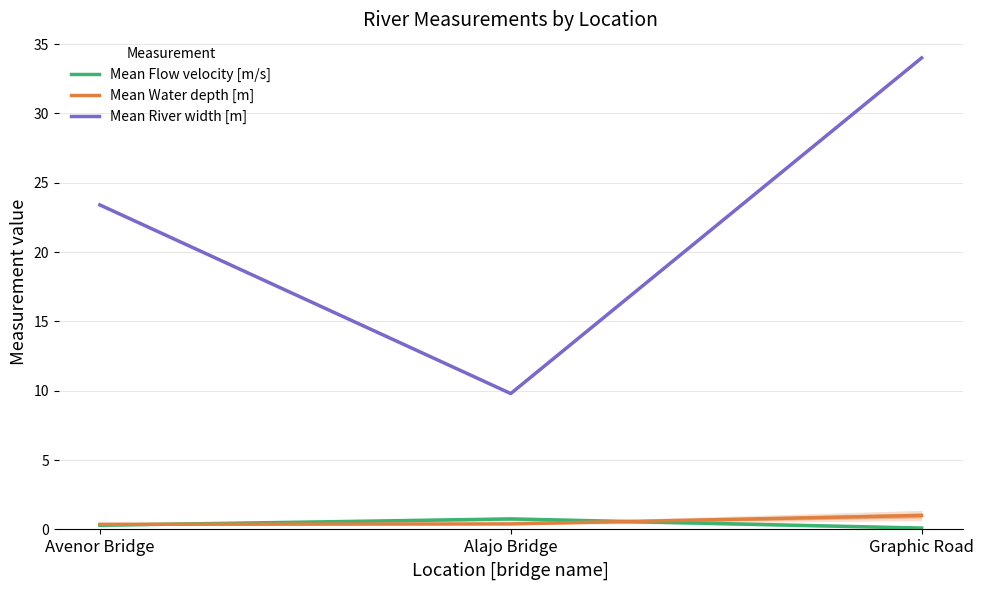

True or false: Mean Flow velocity [m/s] has a value of 0.5 at Avenor Bridge.

False